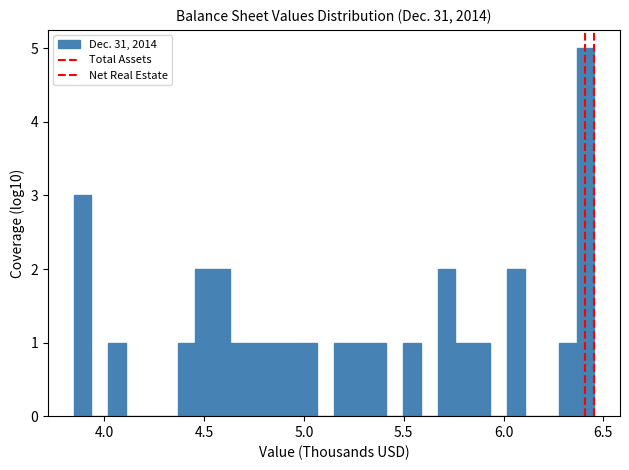

Read against the x-axis, roughly where is the centre of the tallest bar?

6.40